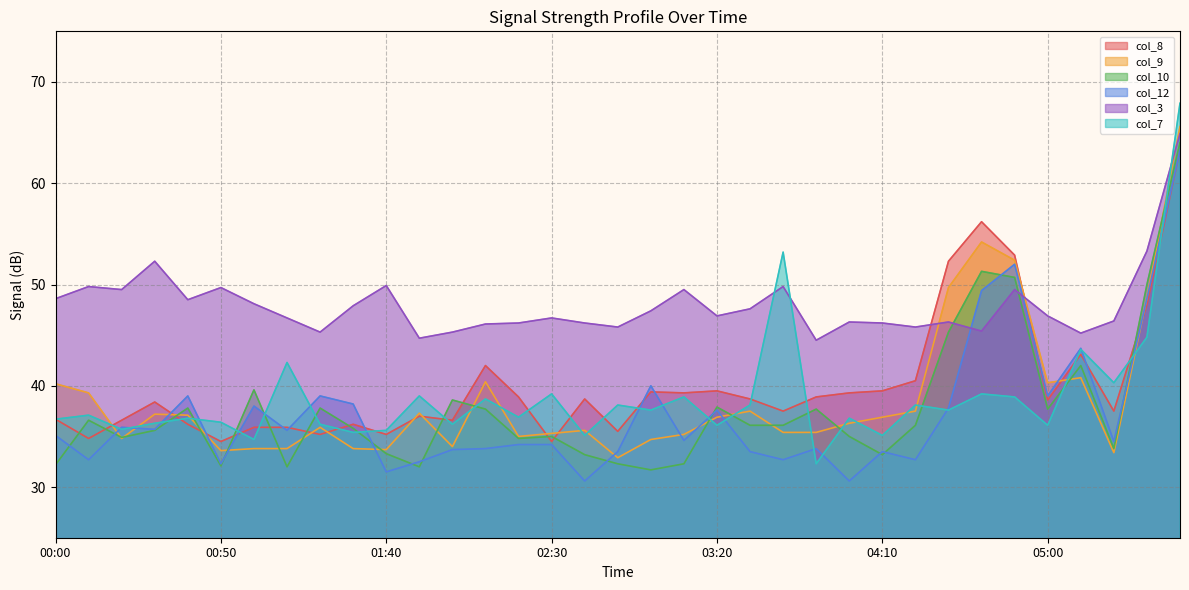

The value of col_8 at 00:40 is 36.2. True or false?

True